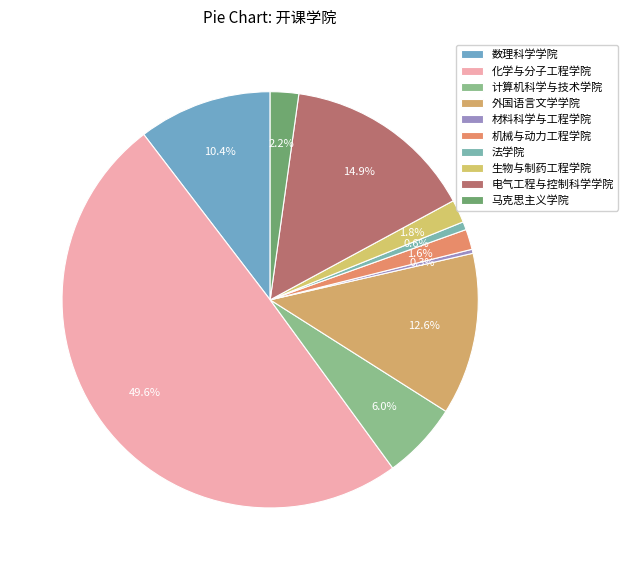

How many slices are in this pie chart?

10